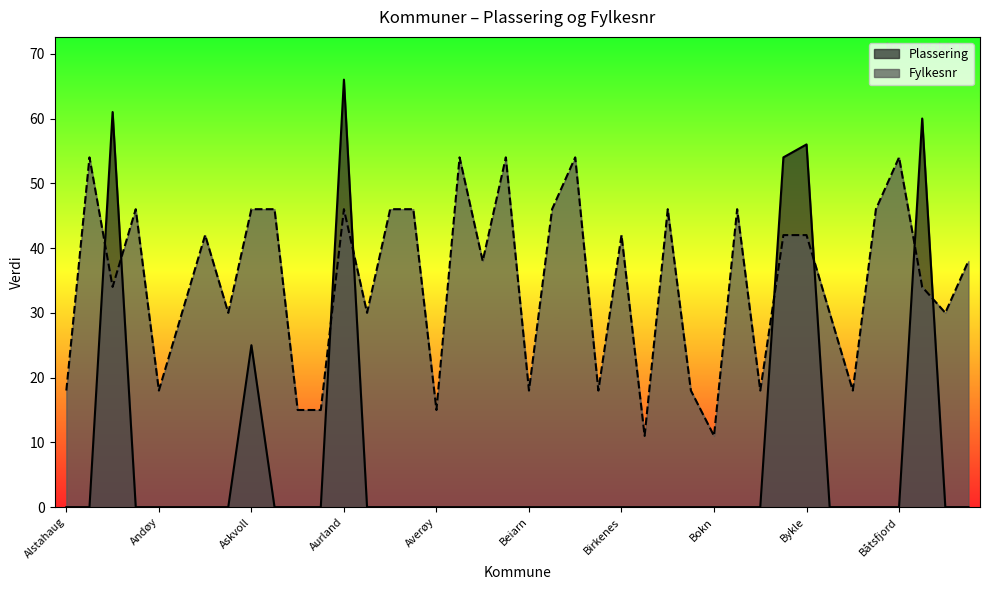

The value of Fylkesnr at Aurskog-Høland is 30. True or false?

True